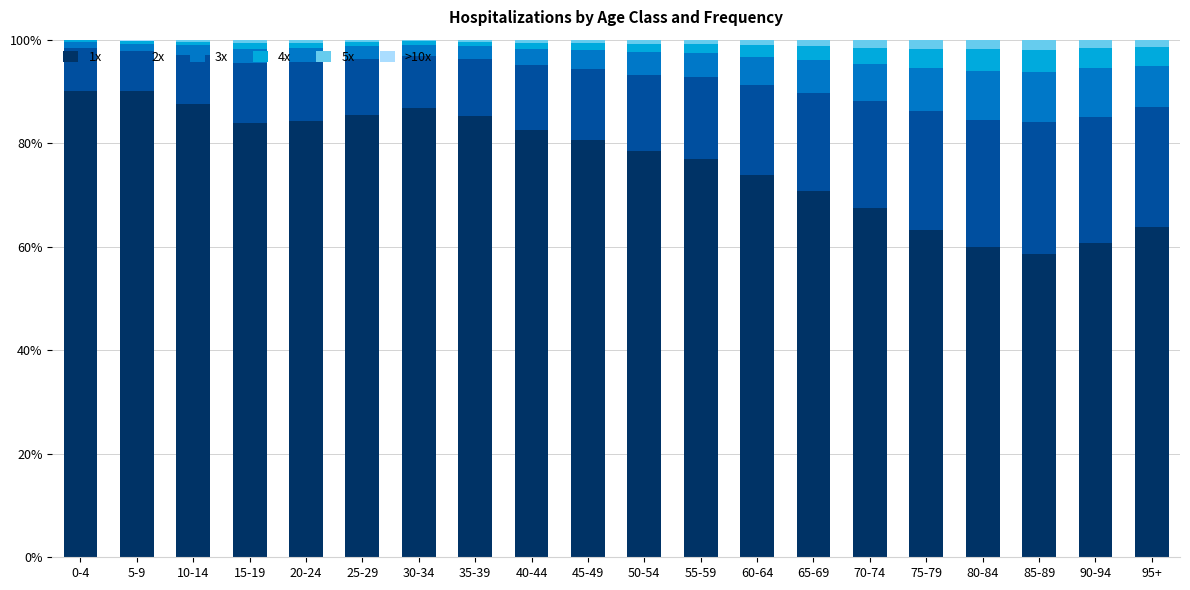

The 1x series shows 94.5 at 80-84. True or false?

False